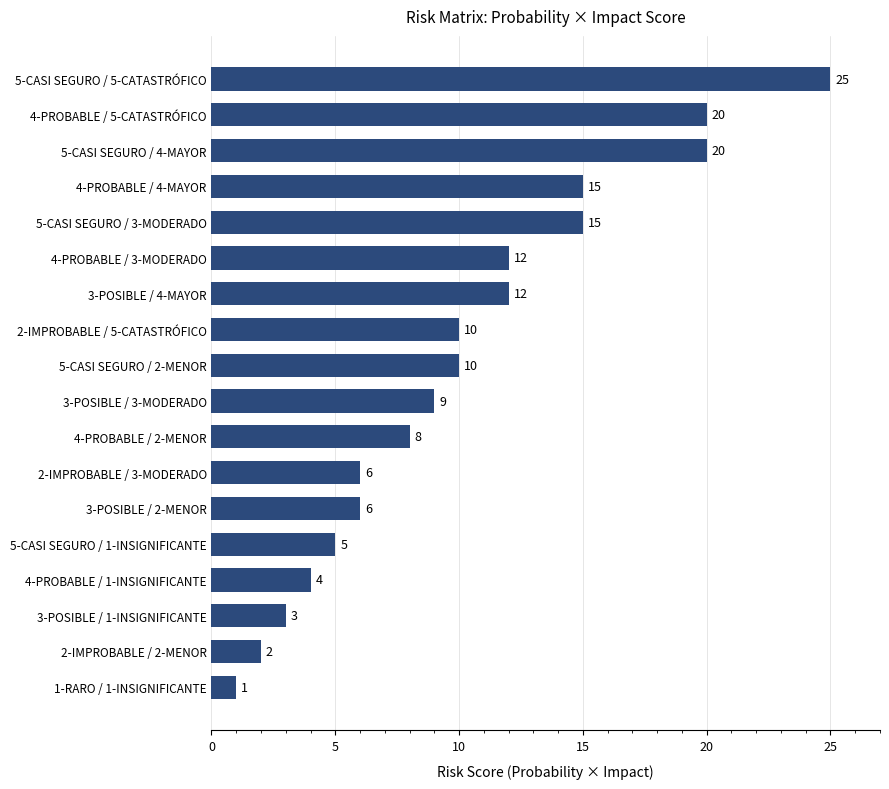

How many categories are shown in the chart?

18